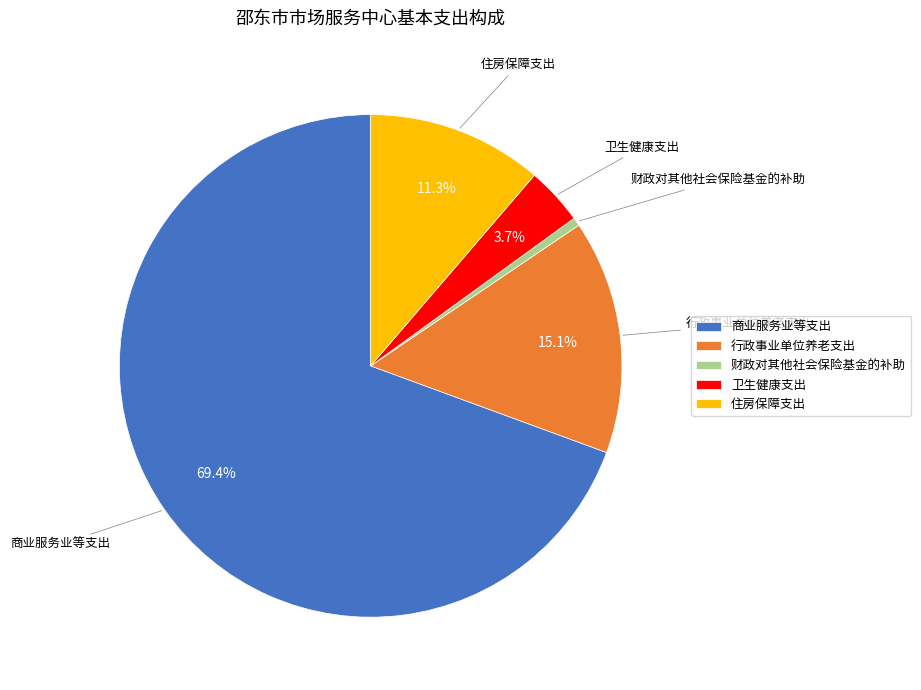

To the nearest percent, what is the difference between the 商业服务业等支出 and 行政事业单位养老支出 slice percentages?

54%